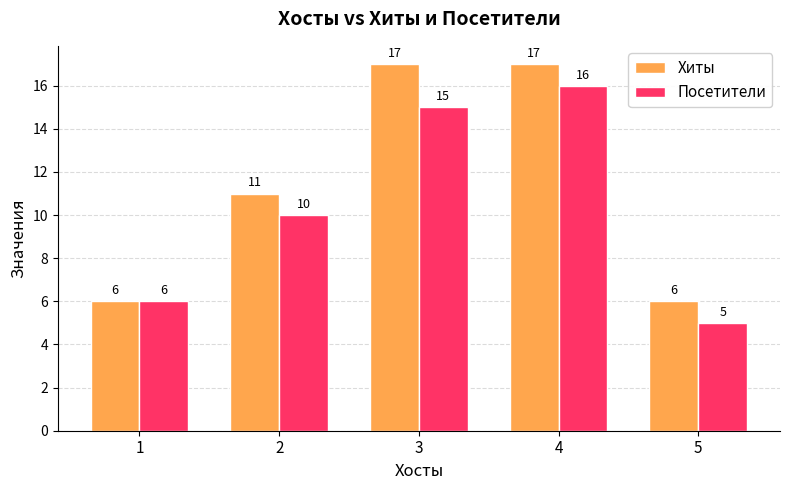

What is the greatest value displayed?

17